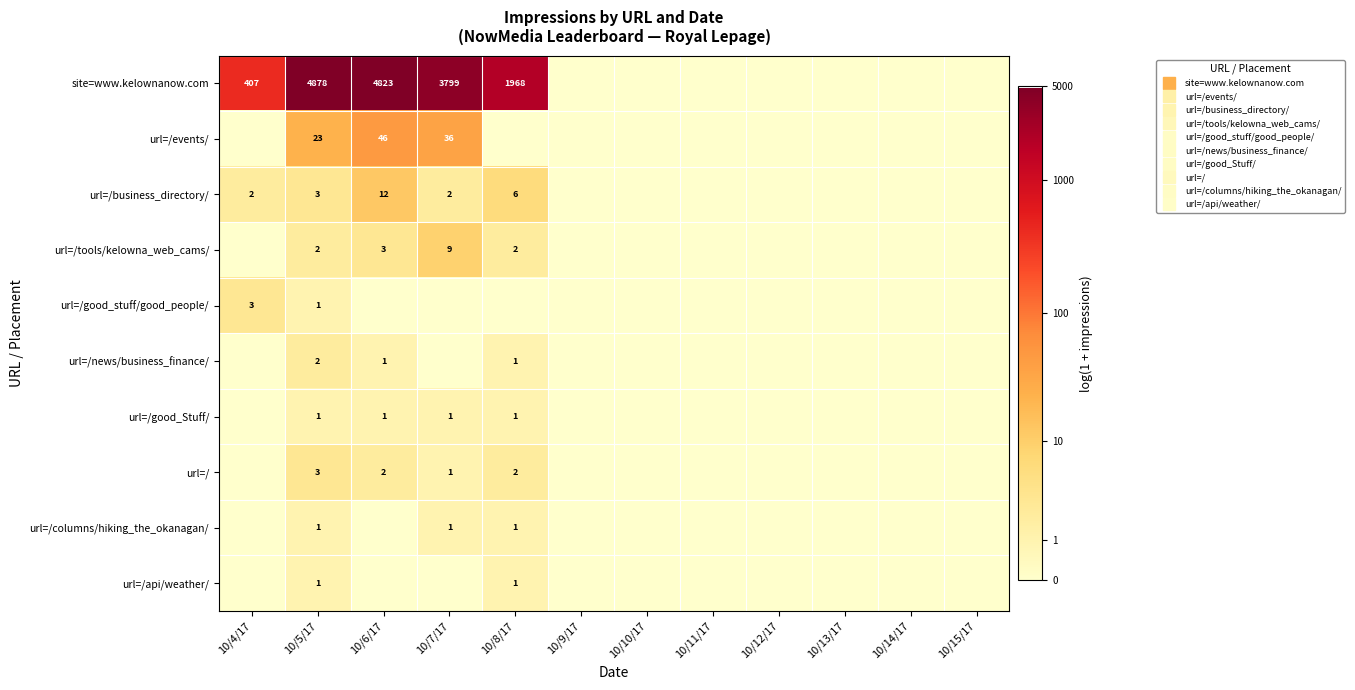

Which series has the largest range (max minus min)?

site=www.kelownanow.com